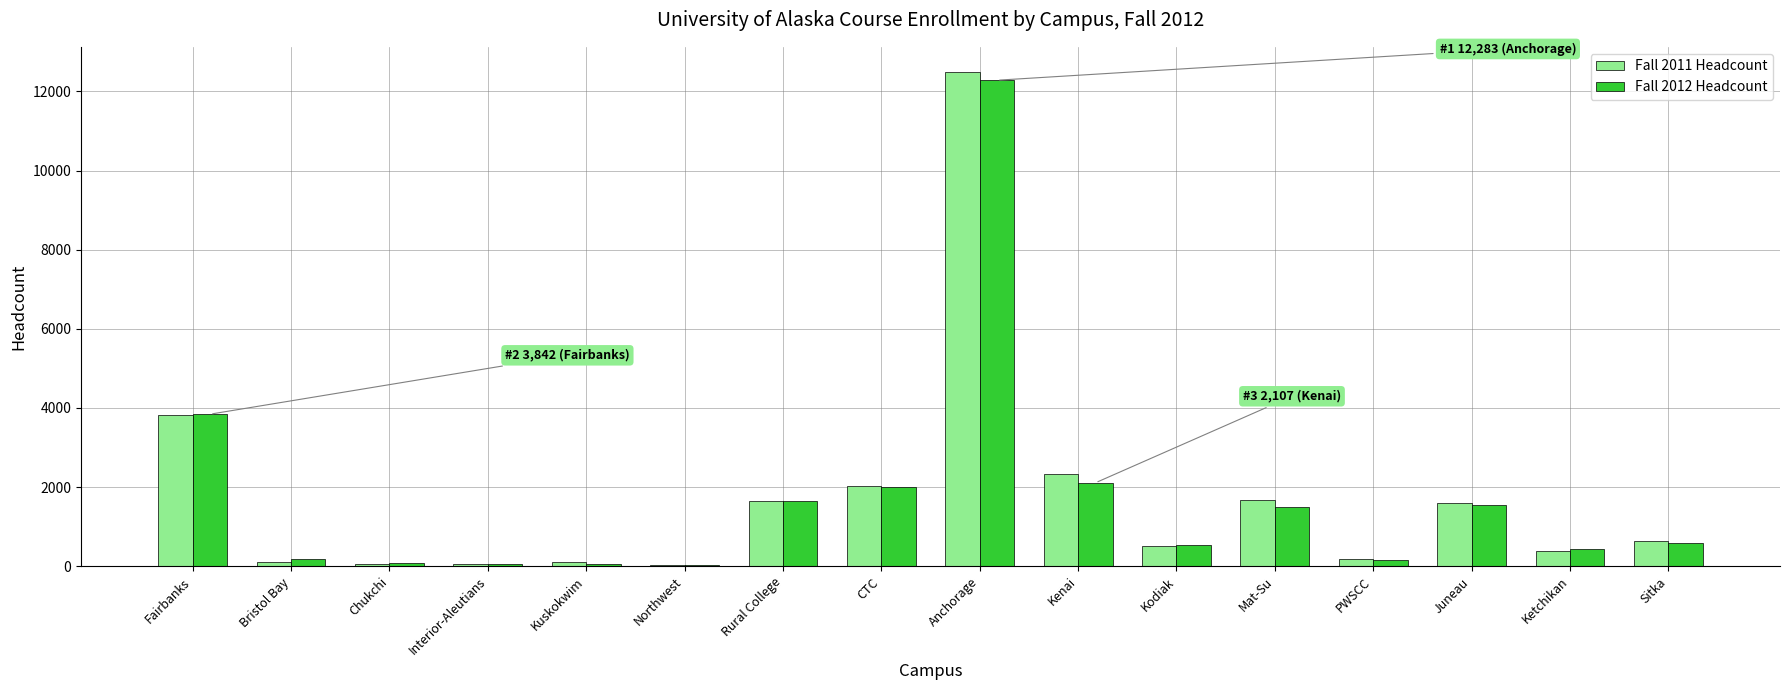

How many distinct data groups are displayed?

2